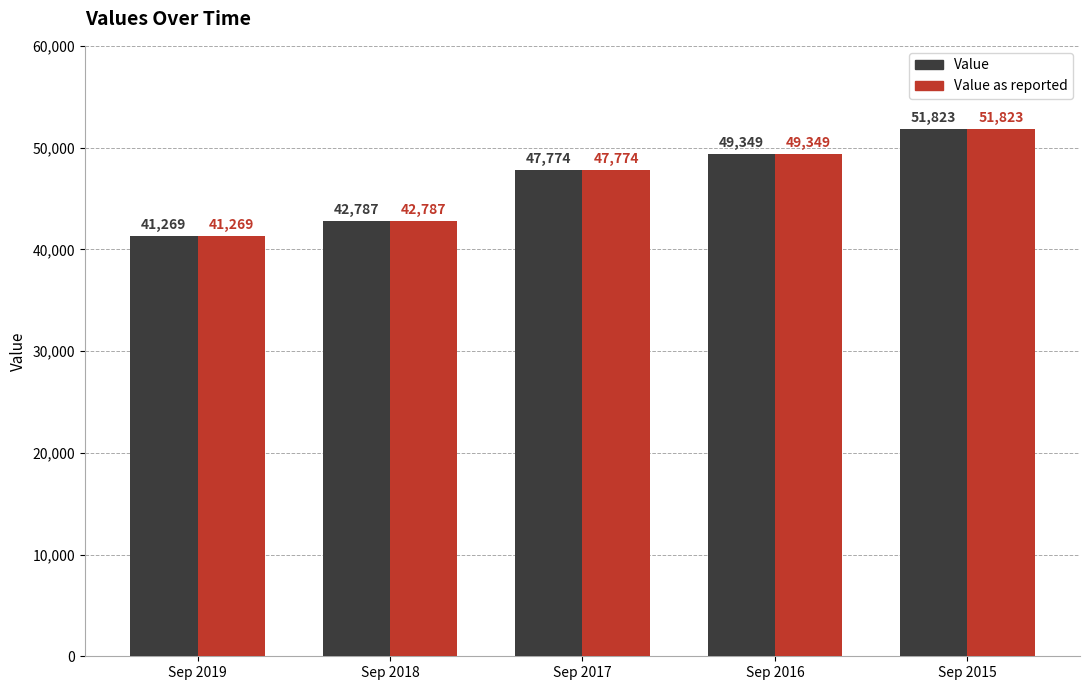

How many groups of bars are there?

5